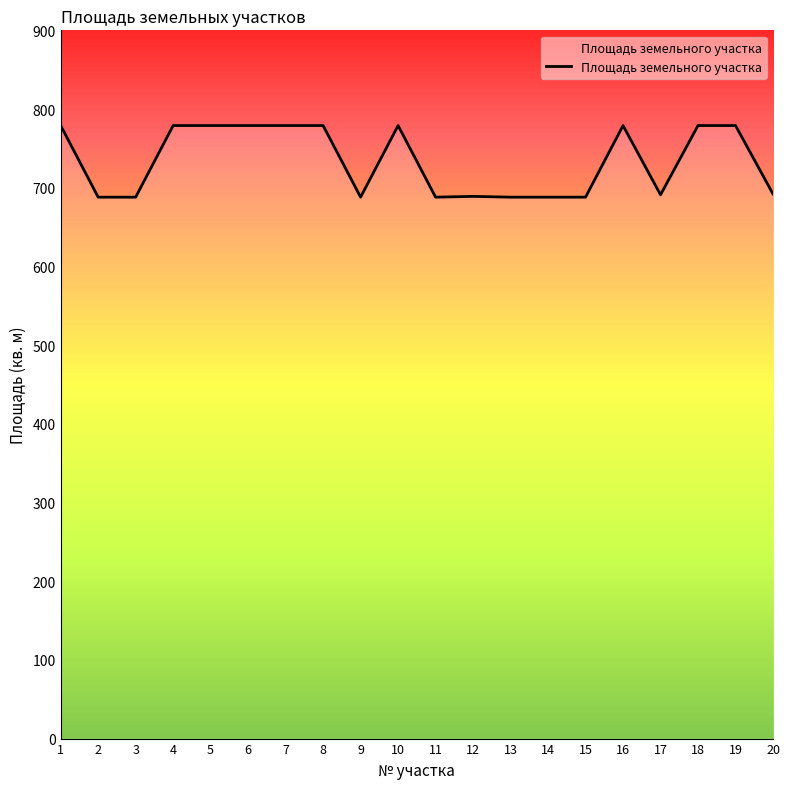

What is the greatest value displayed?

779